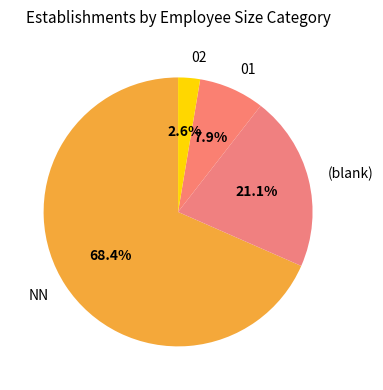

Is NN the majority of the pie?

Yes